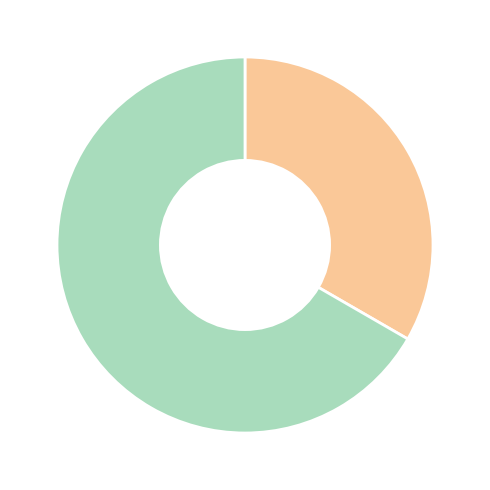

Does any single category account for the majority?

Yes